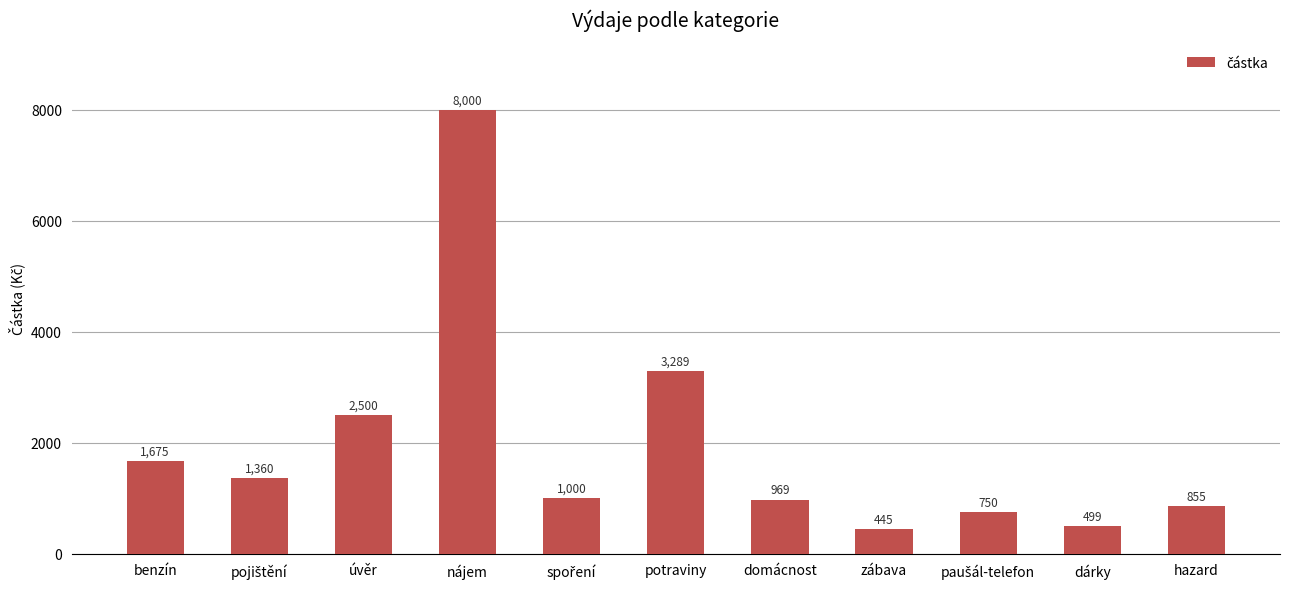

What is the ratio of the value at hazard to the value at benzín?

0.5